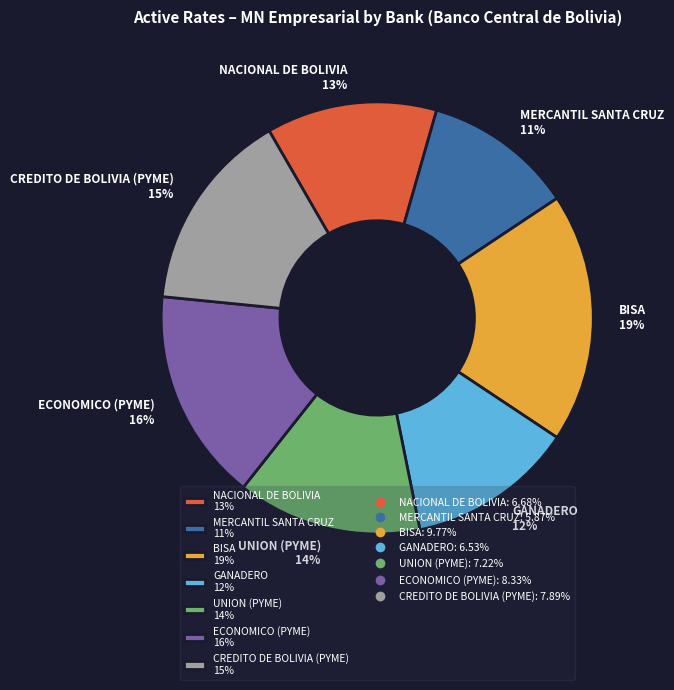

True or false: UNION (PYME) 14% accounts for 28% of the total.

False